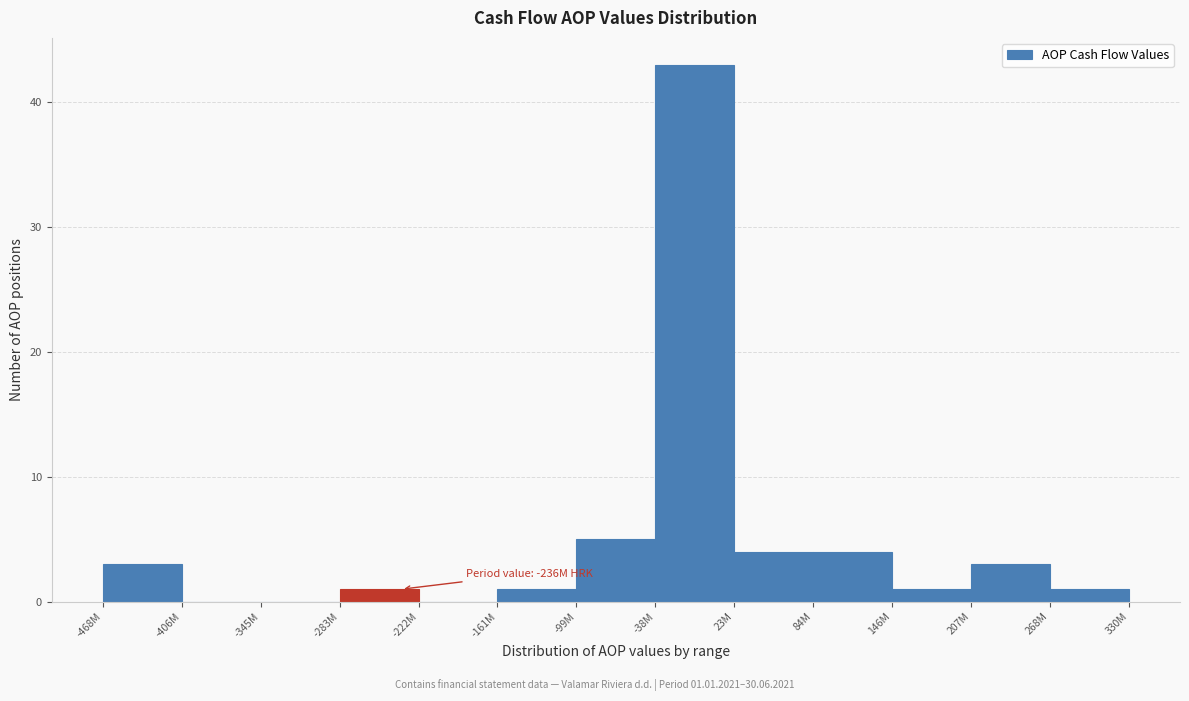

Reading left to right, list all the values displayed in this chart.

-468M=3	-406M=0	-345M=0	-283M=1	-222M=0	-161M=1	-99M=5	-38M=43	23M=4	84M=4	146M=1	207M=3	268M=1